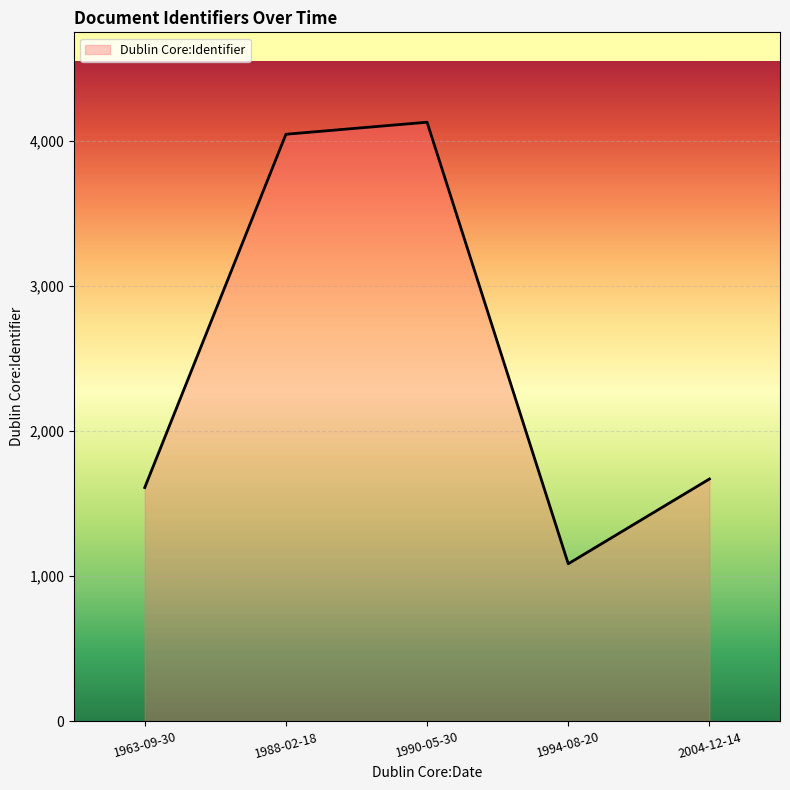

True or false: there are more than 1 points higher than both neighbors.

False